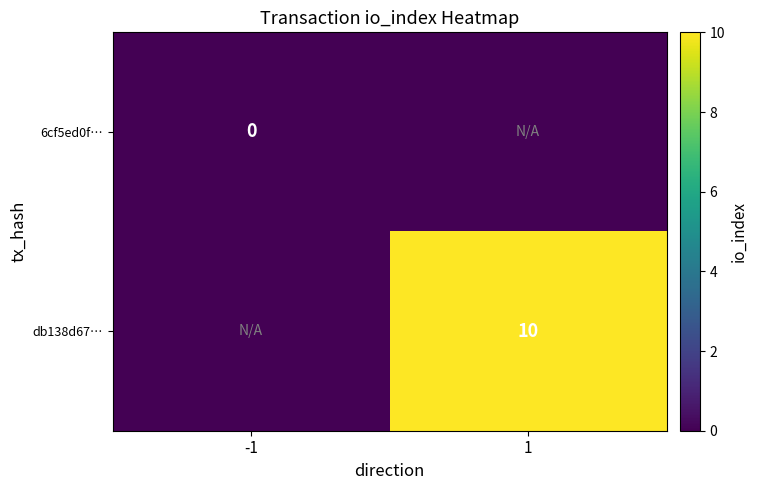

True or false: db138d67… has a value of 10 at 1.

True